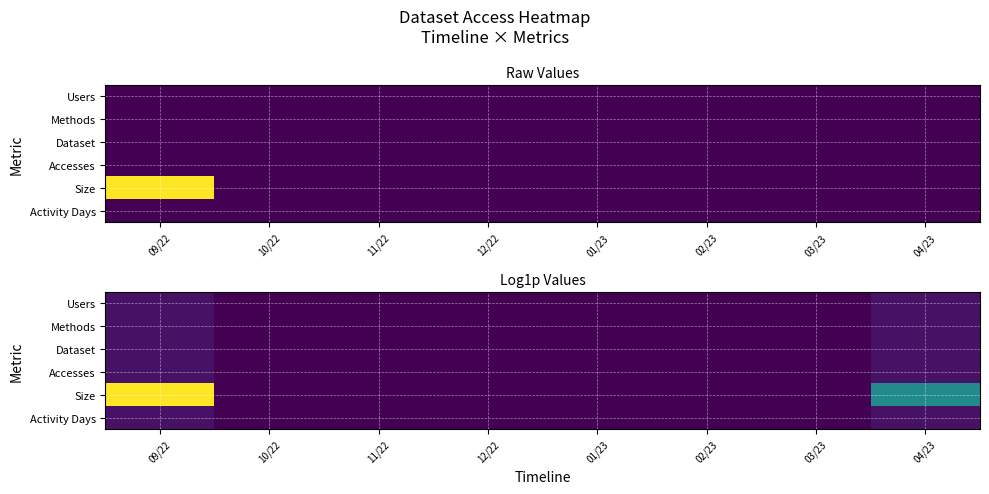

List the labels in order of Accesses value, largest first.

09/22, 04/23, 10/22, 11/22, 12/22, 01/23, 02/23, 03/23